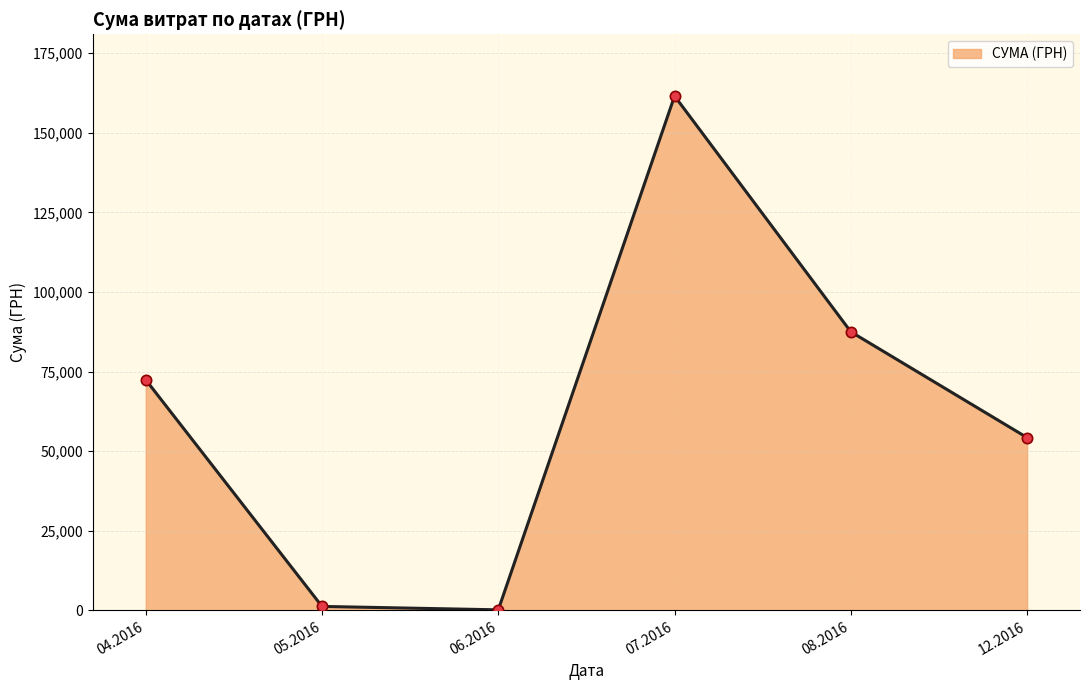

Which has a higher value, 04.2016 or 12.2016?

04.2016